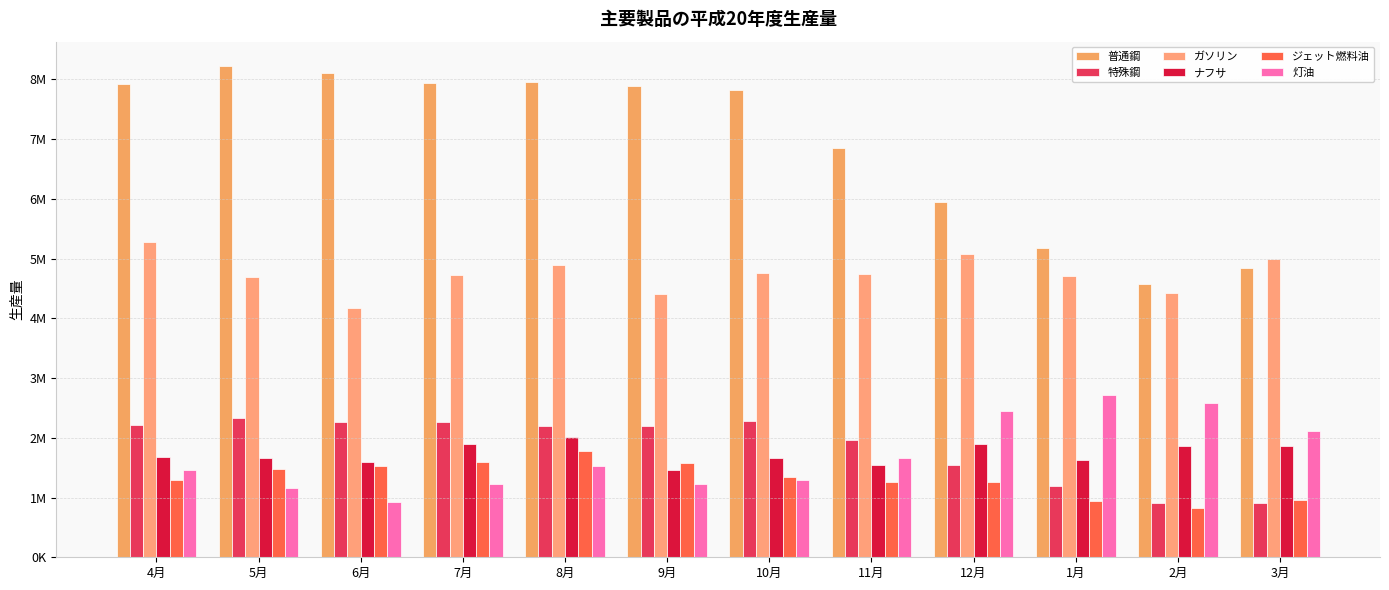

List the labels in order of 普通鋼 value, smallest first.

2月, 3月, 1月, 12月, 11月, 10月, 9月, 4月, 7月, 8月, 6月, 5月